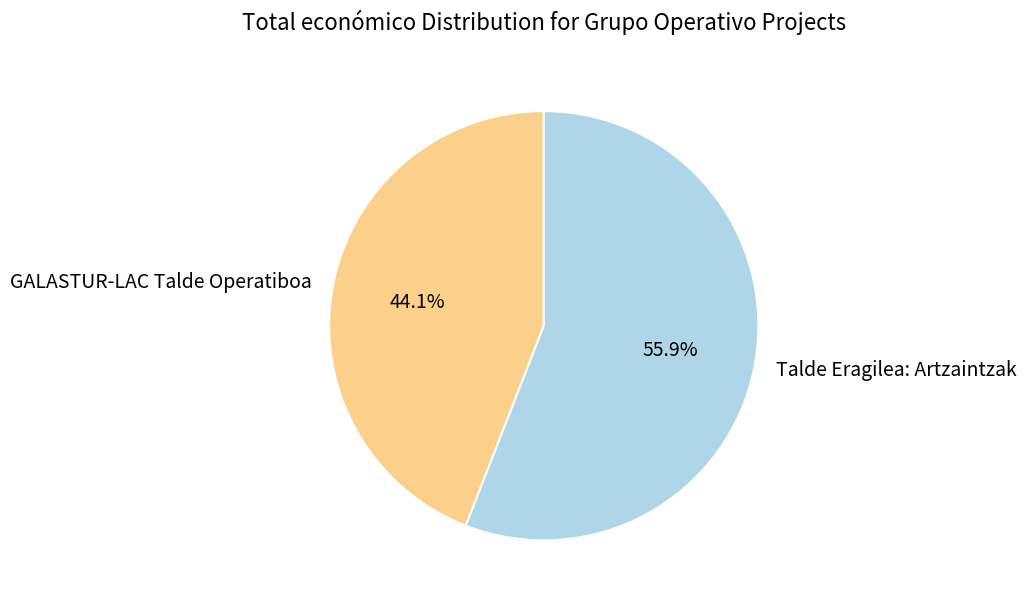

To the nearest percent, what is the difference between the Talde Eragilea: Artzaintzak and GALASTUR-LAC Talde Operatiboa slice percentages?

12%